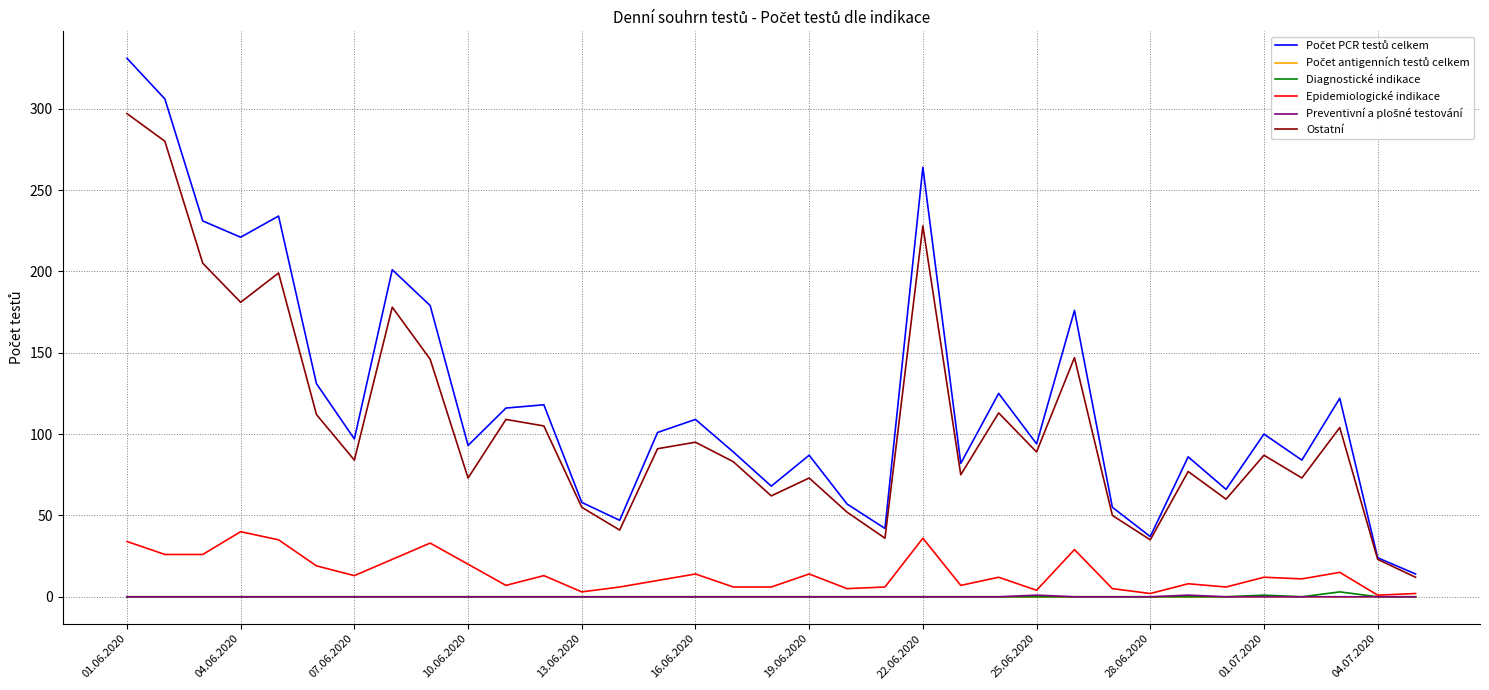

What is the maximum value for Epidemiologické indikace?

40